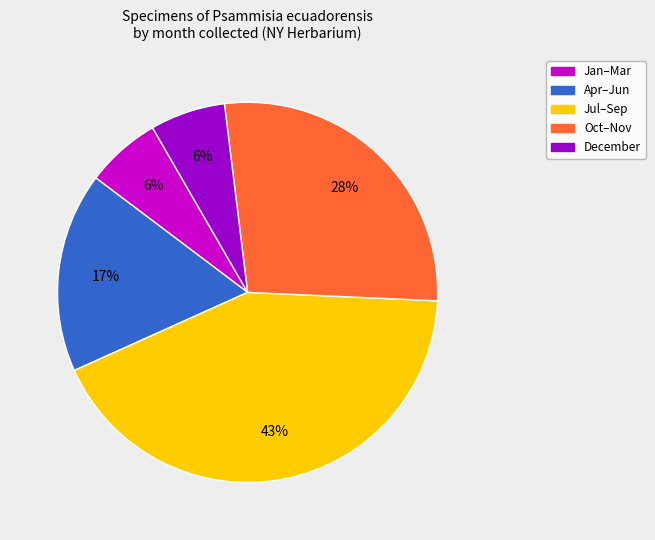

Is there any slice that represents more than half of the pie?

No